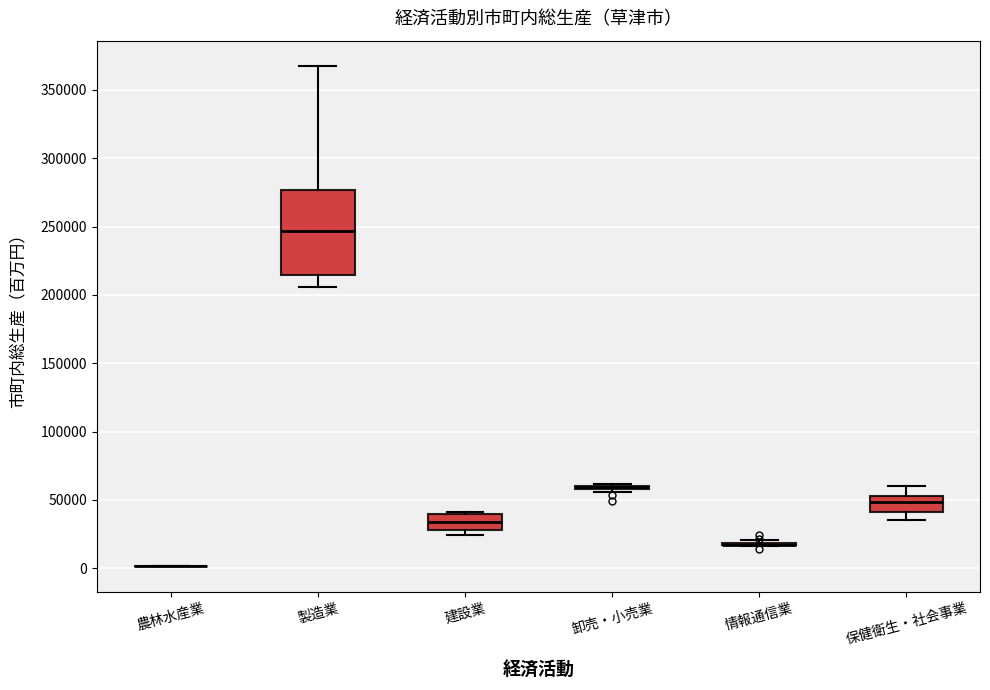

Comparing the boxes themselves (not the whiskers), which one is the tallest?

製造業